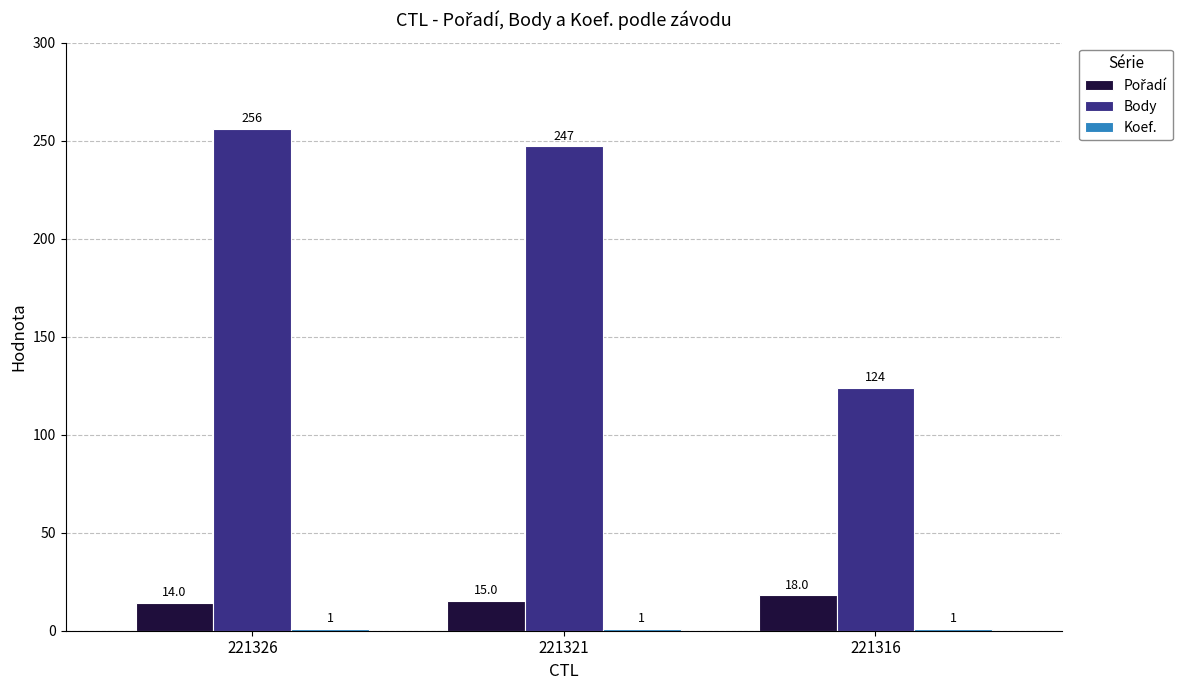

What is the sum of the Body values at 221321 and 221326?

503